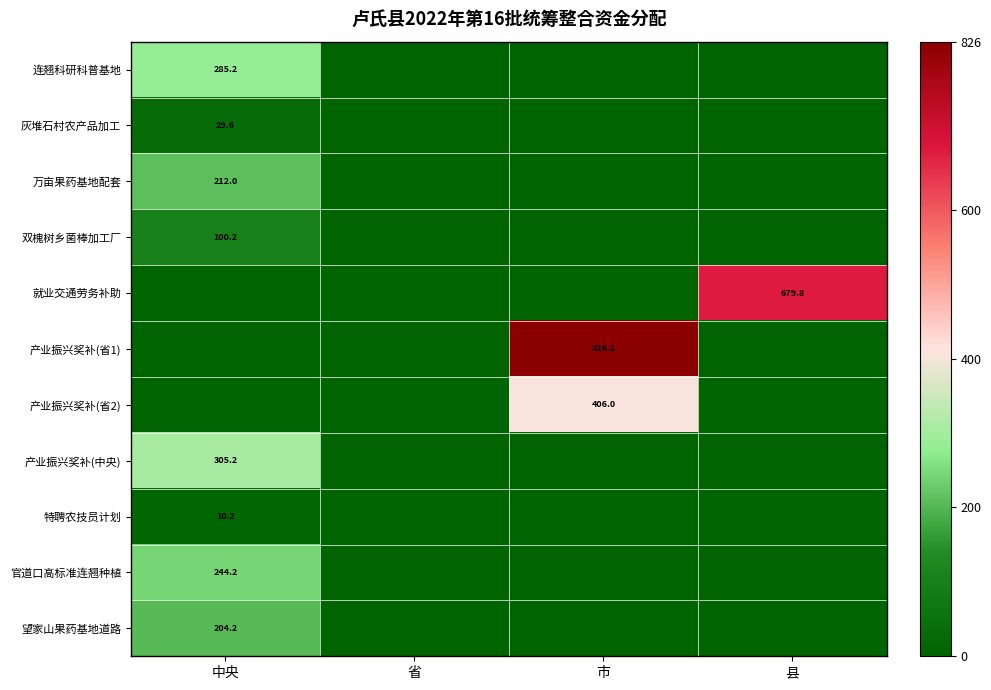

How many values in 望家山果药基地道路 are above zero?

1